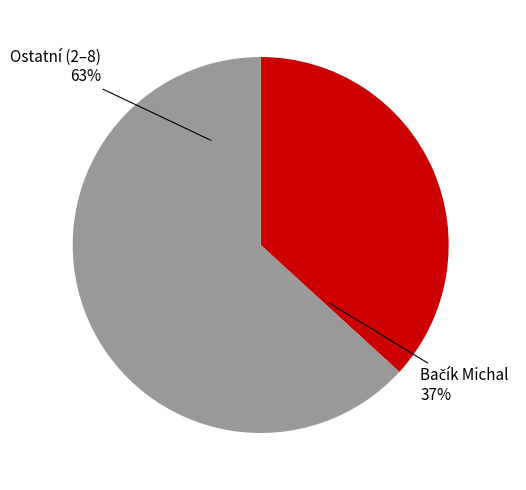

To the nearest percent, what is the difference between the largest and smallest slice percentages?

26%